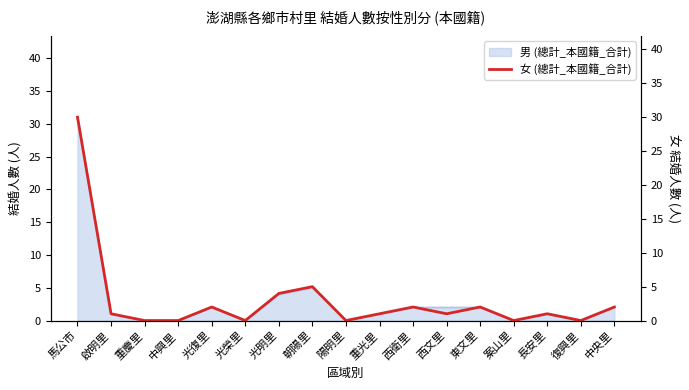

The value at 長安里 is 1. True or false?

True